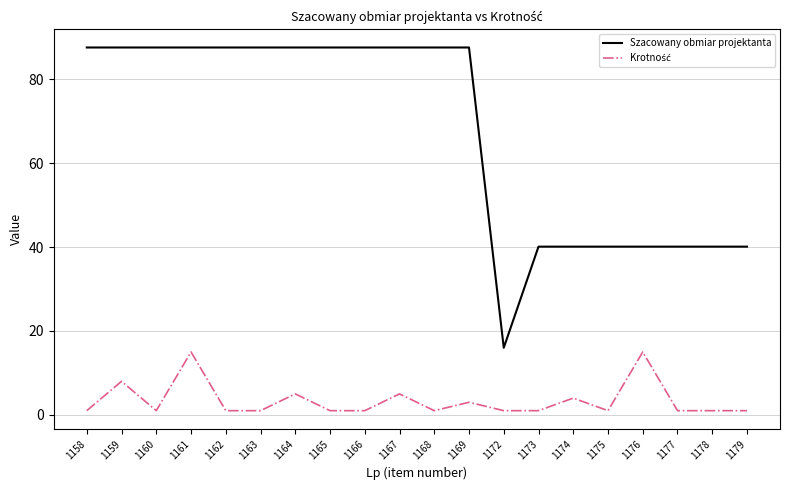

Is it true that Szacowany obmiar projektanta equals 143.6 at 1162?

False